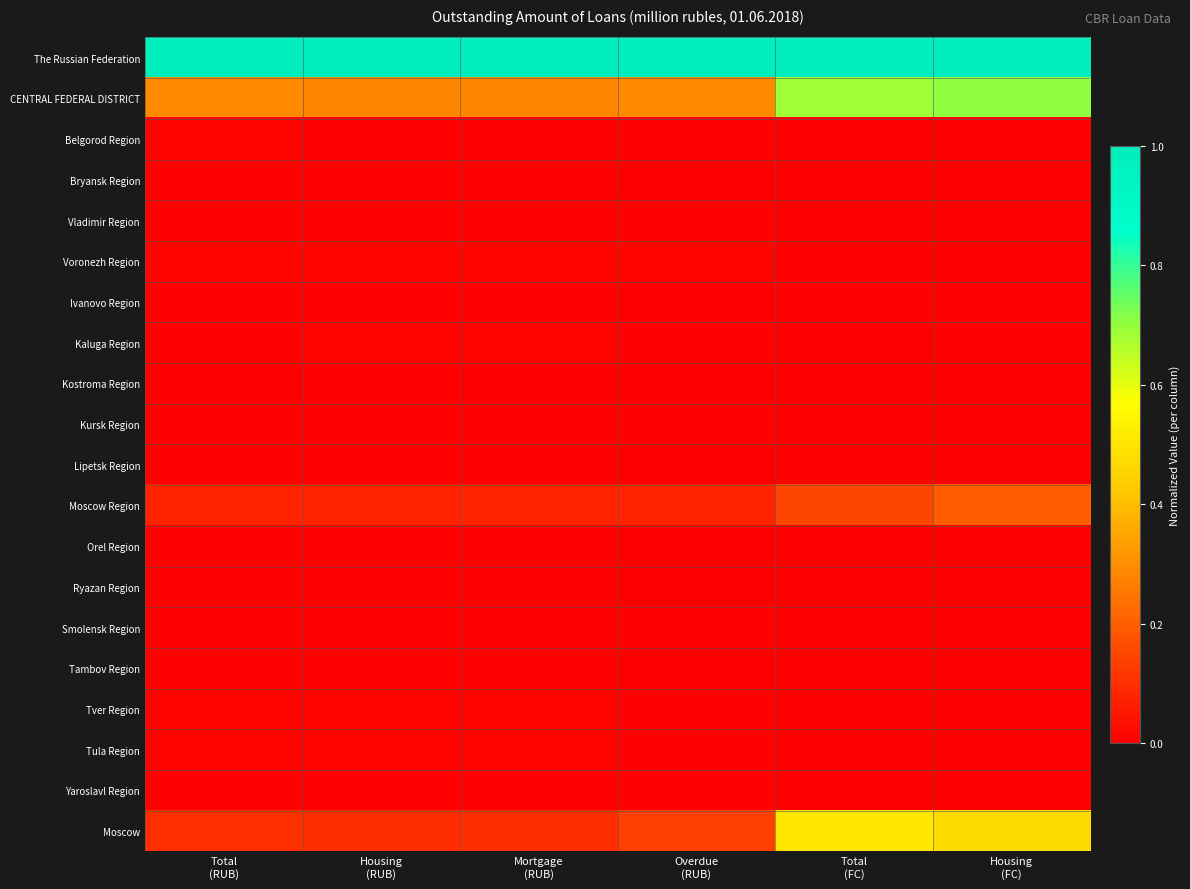

Rank the series at Housing (RUB) from highest to lowest value.

The Russian Federation, CENTRAL FEDERAL DISTRICT, Moscow, Moscow Region, Voronezh Region, Tula Region, Tver Region, Kaluga Region, Ryazan Region, Yaroslavl Region, Vladimir Region, Belgorod Region, Smolensk Region, Bryansk Region, Kursk Region, Lipetsk Region, Tambov Region, Ivanovo Region, Orel Region, Kostroma Region